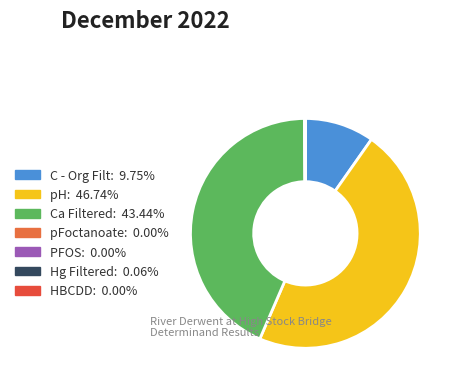

How many slices are in this pie chart?

7